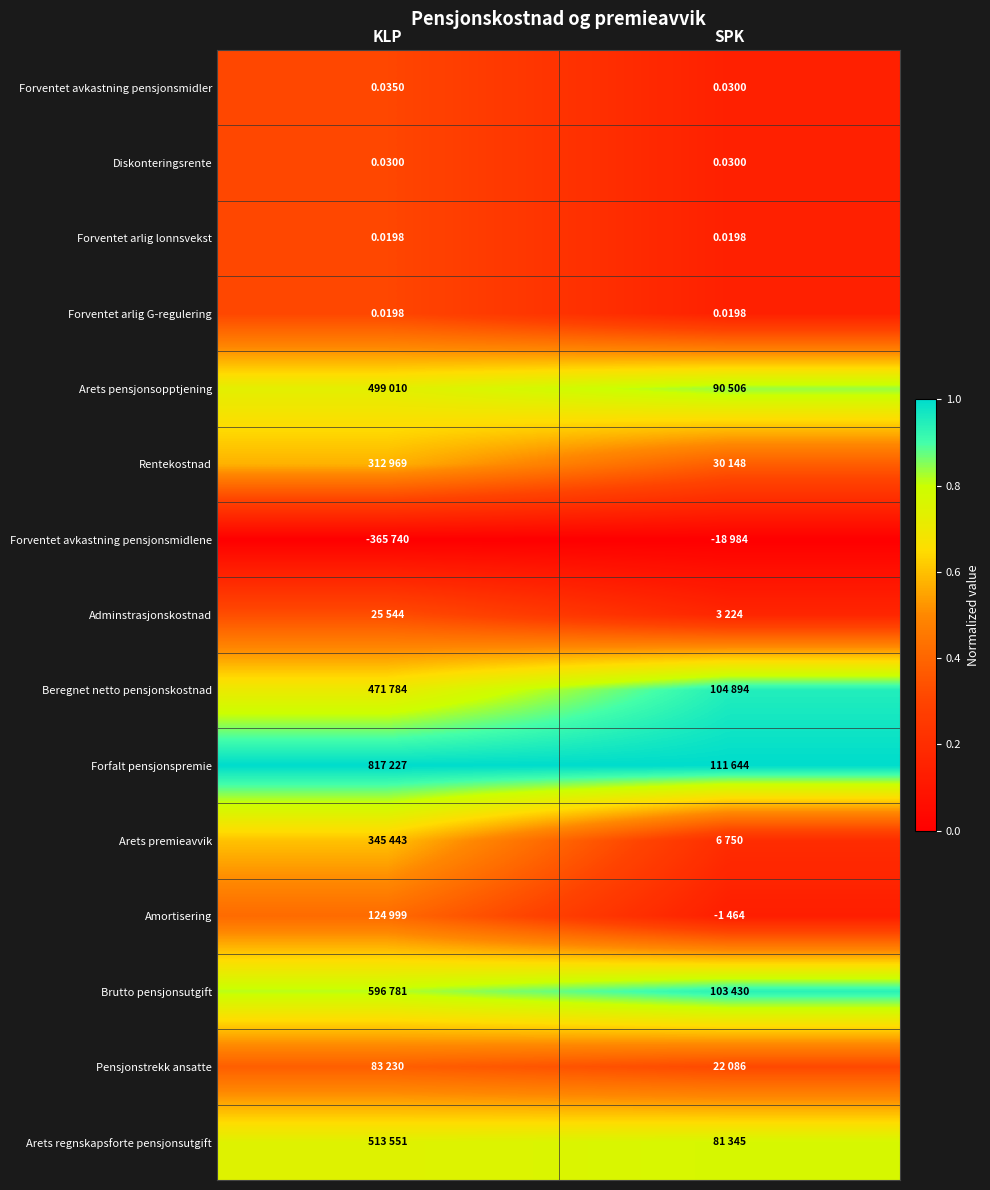

Rank the categories by Forventet avkastning pensjonsmidler value from lowest to highest.

SPK, KLP